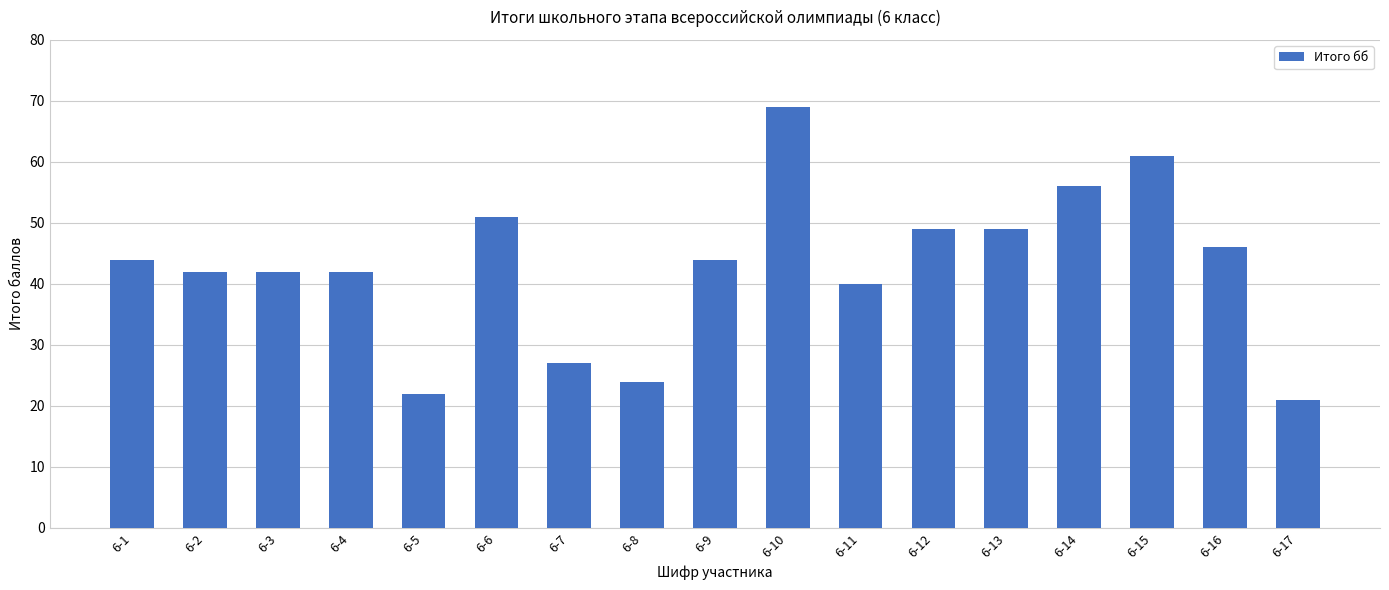

What is the value of the 14th bar from the left?

56